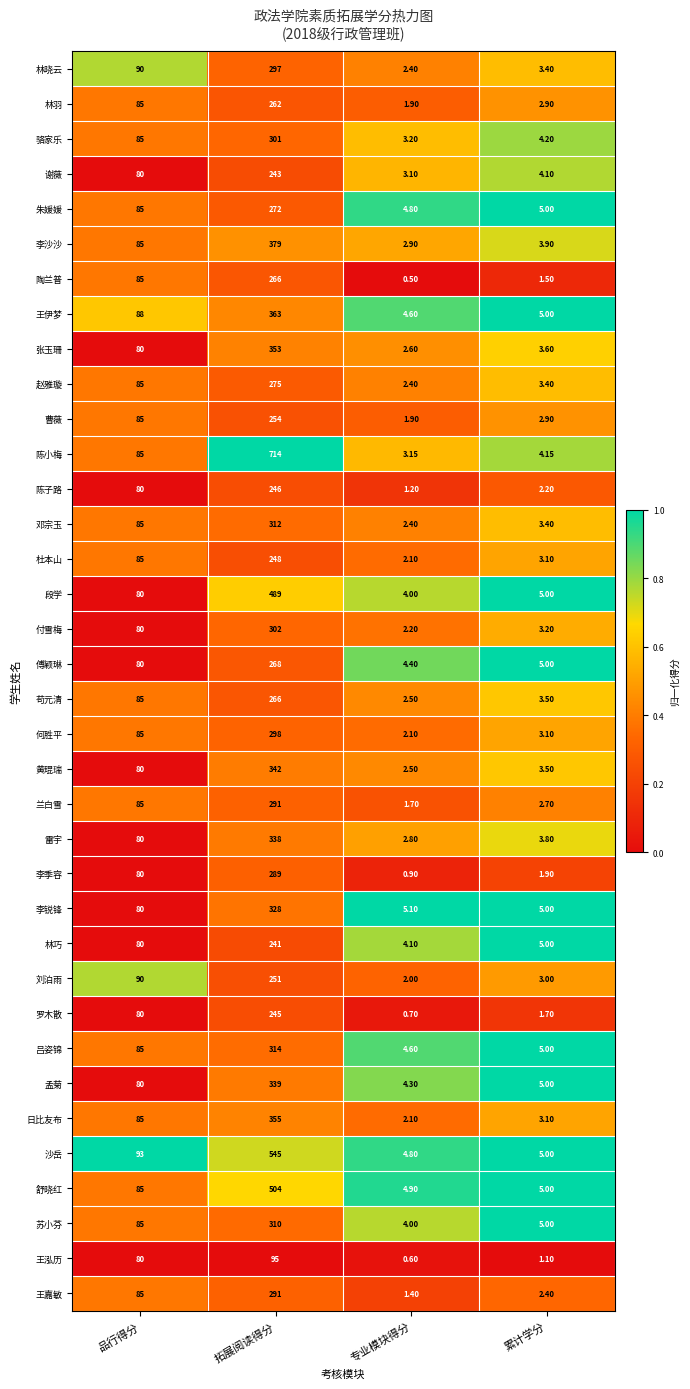

Which category has the highest value in the 杜本山 series?

拓展阅读得分